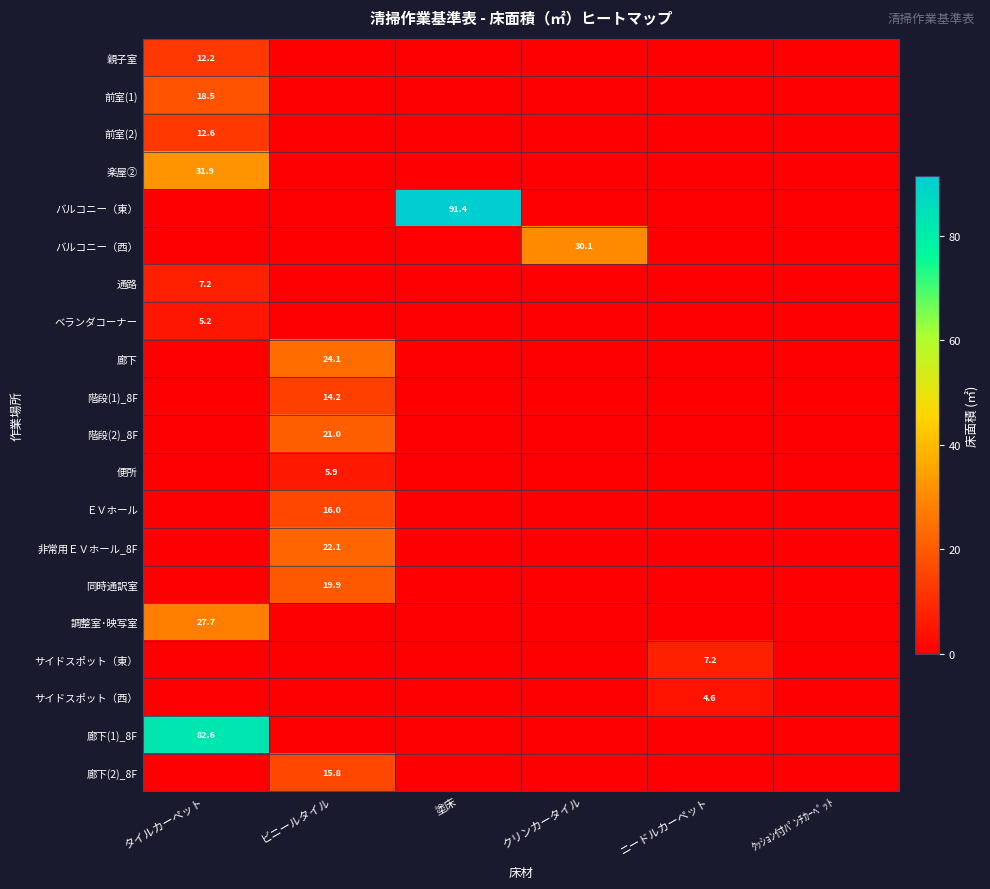

True or false: 前室(1) has a value of 6.0 at タイルカーペット.

False